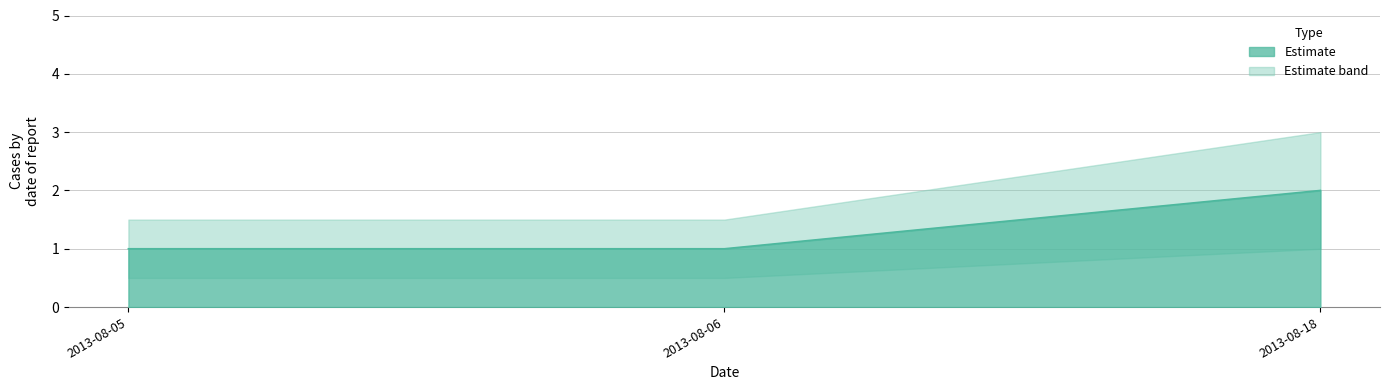

What is the difference between the maximum and minimum values?

1